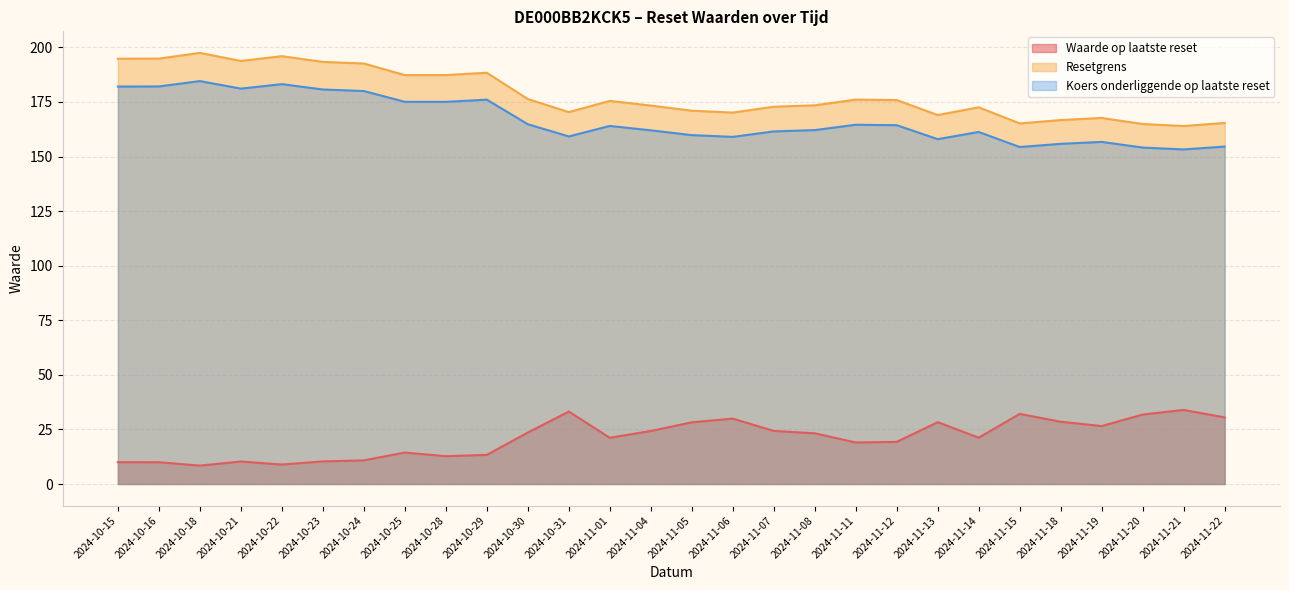

Which category has the lowest value across all series?

2024-10-18